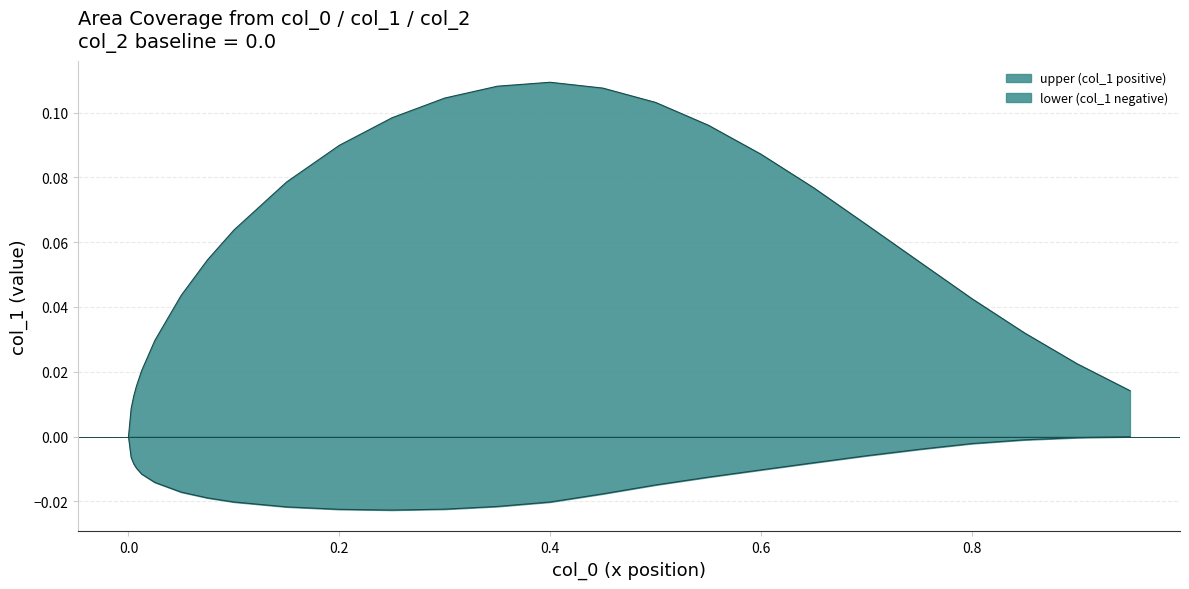

How many lines are shown in the chart?

2